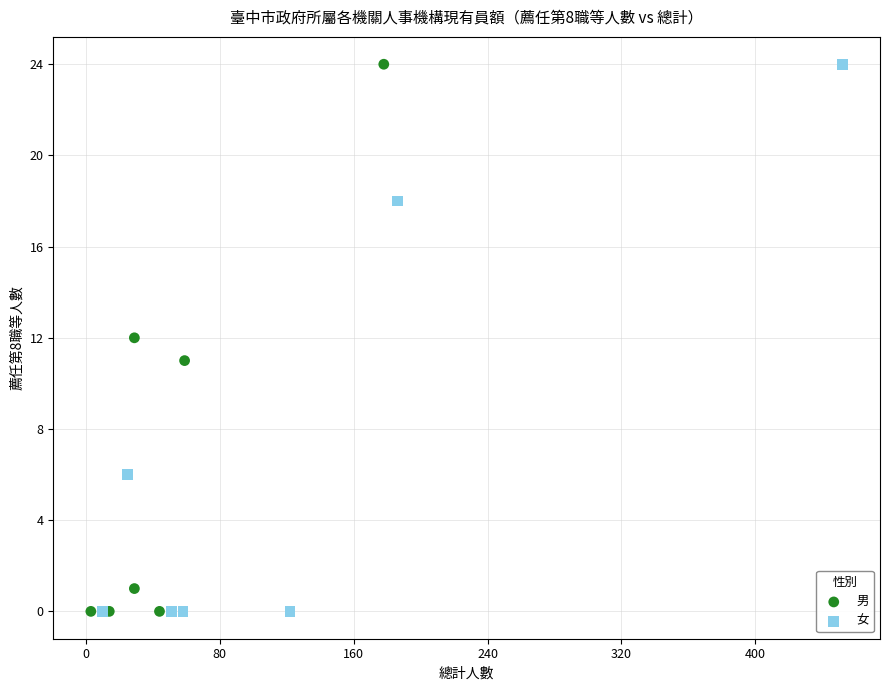

What are all the series names shown in the legend?

男, 女